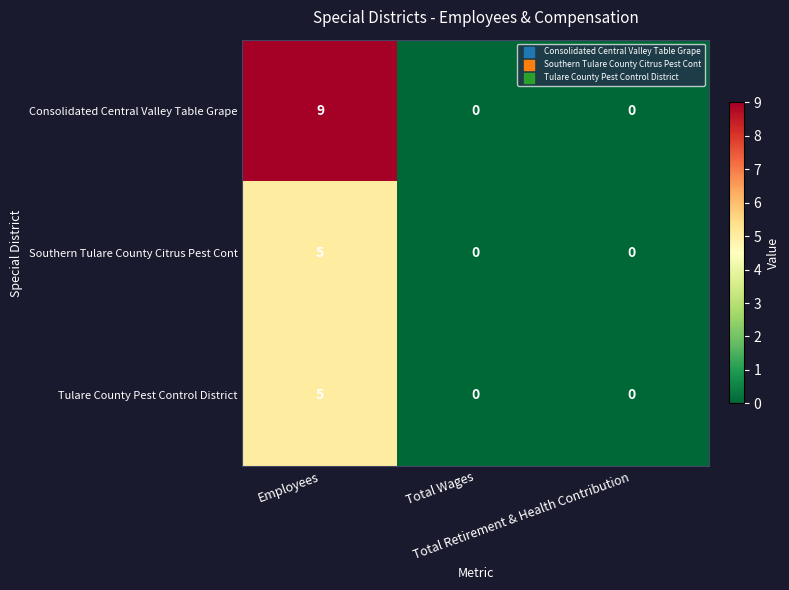

How many values in the Southern Tulare County Citrus Pest Cont series exceed 0?

1